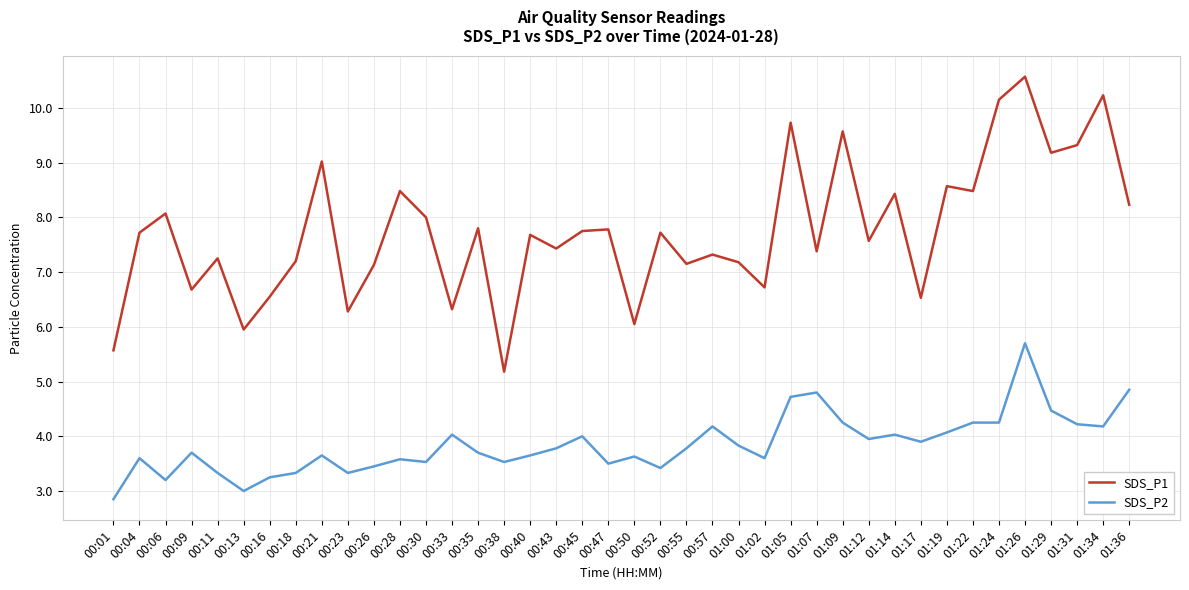

Is the value of SDS_P2 at 01:14 greater than the value of SDS_P1 at 00:43?

No